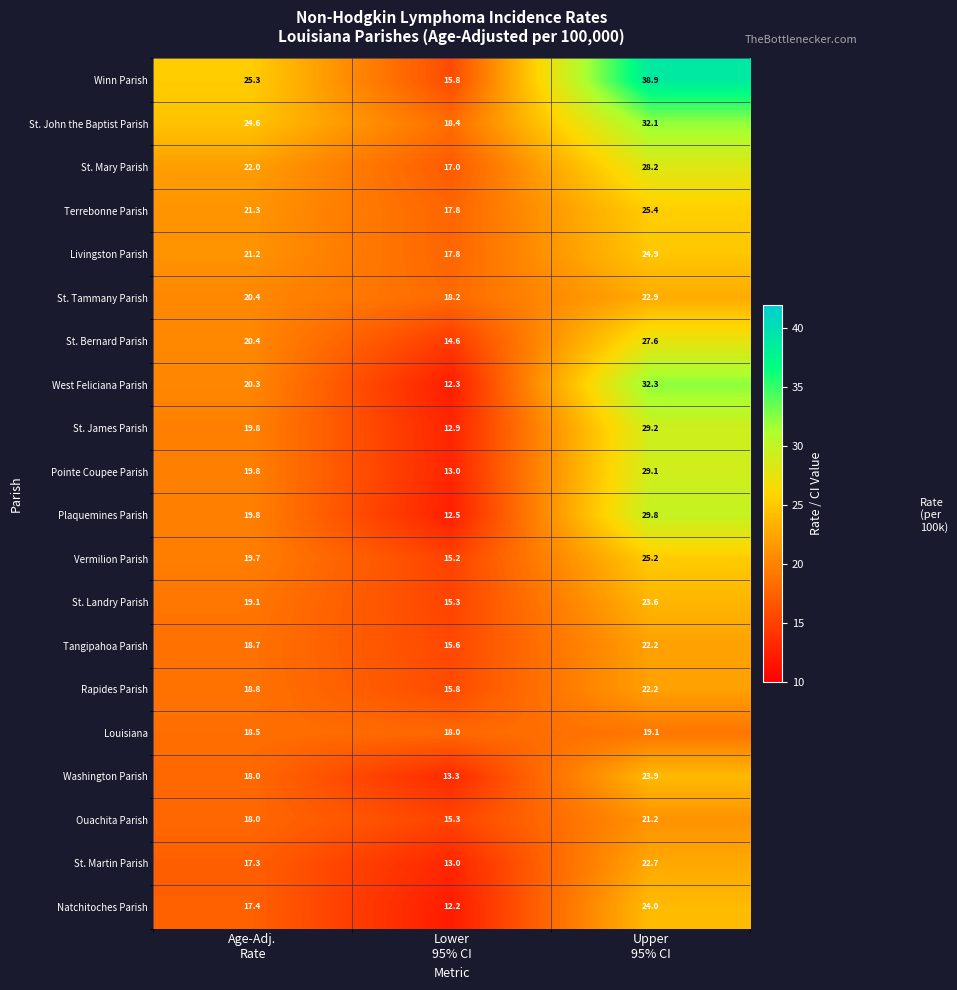

At how many categories does at least one series exceed 28?

1